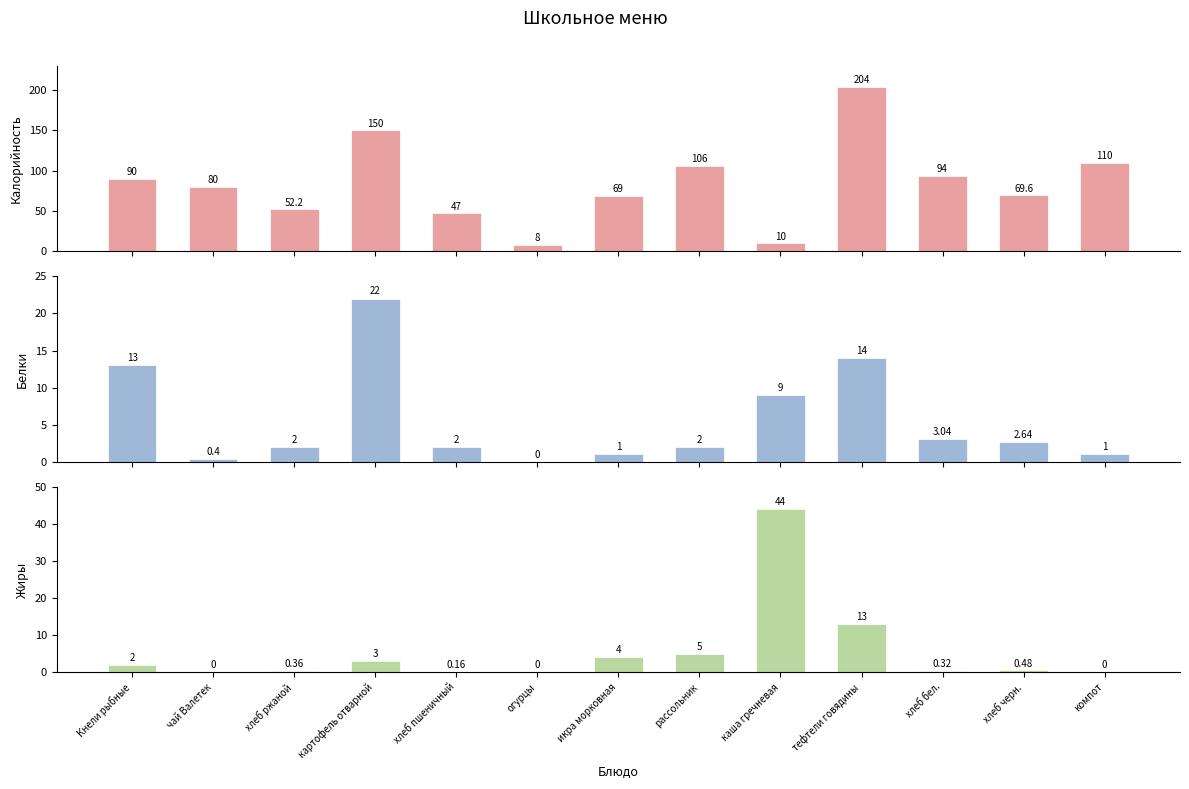

How many series are shown in this chart?

3